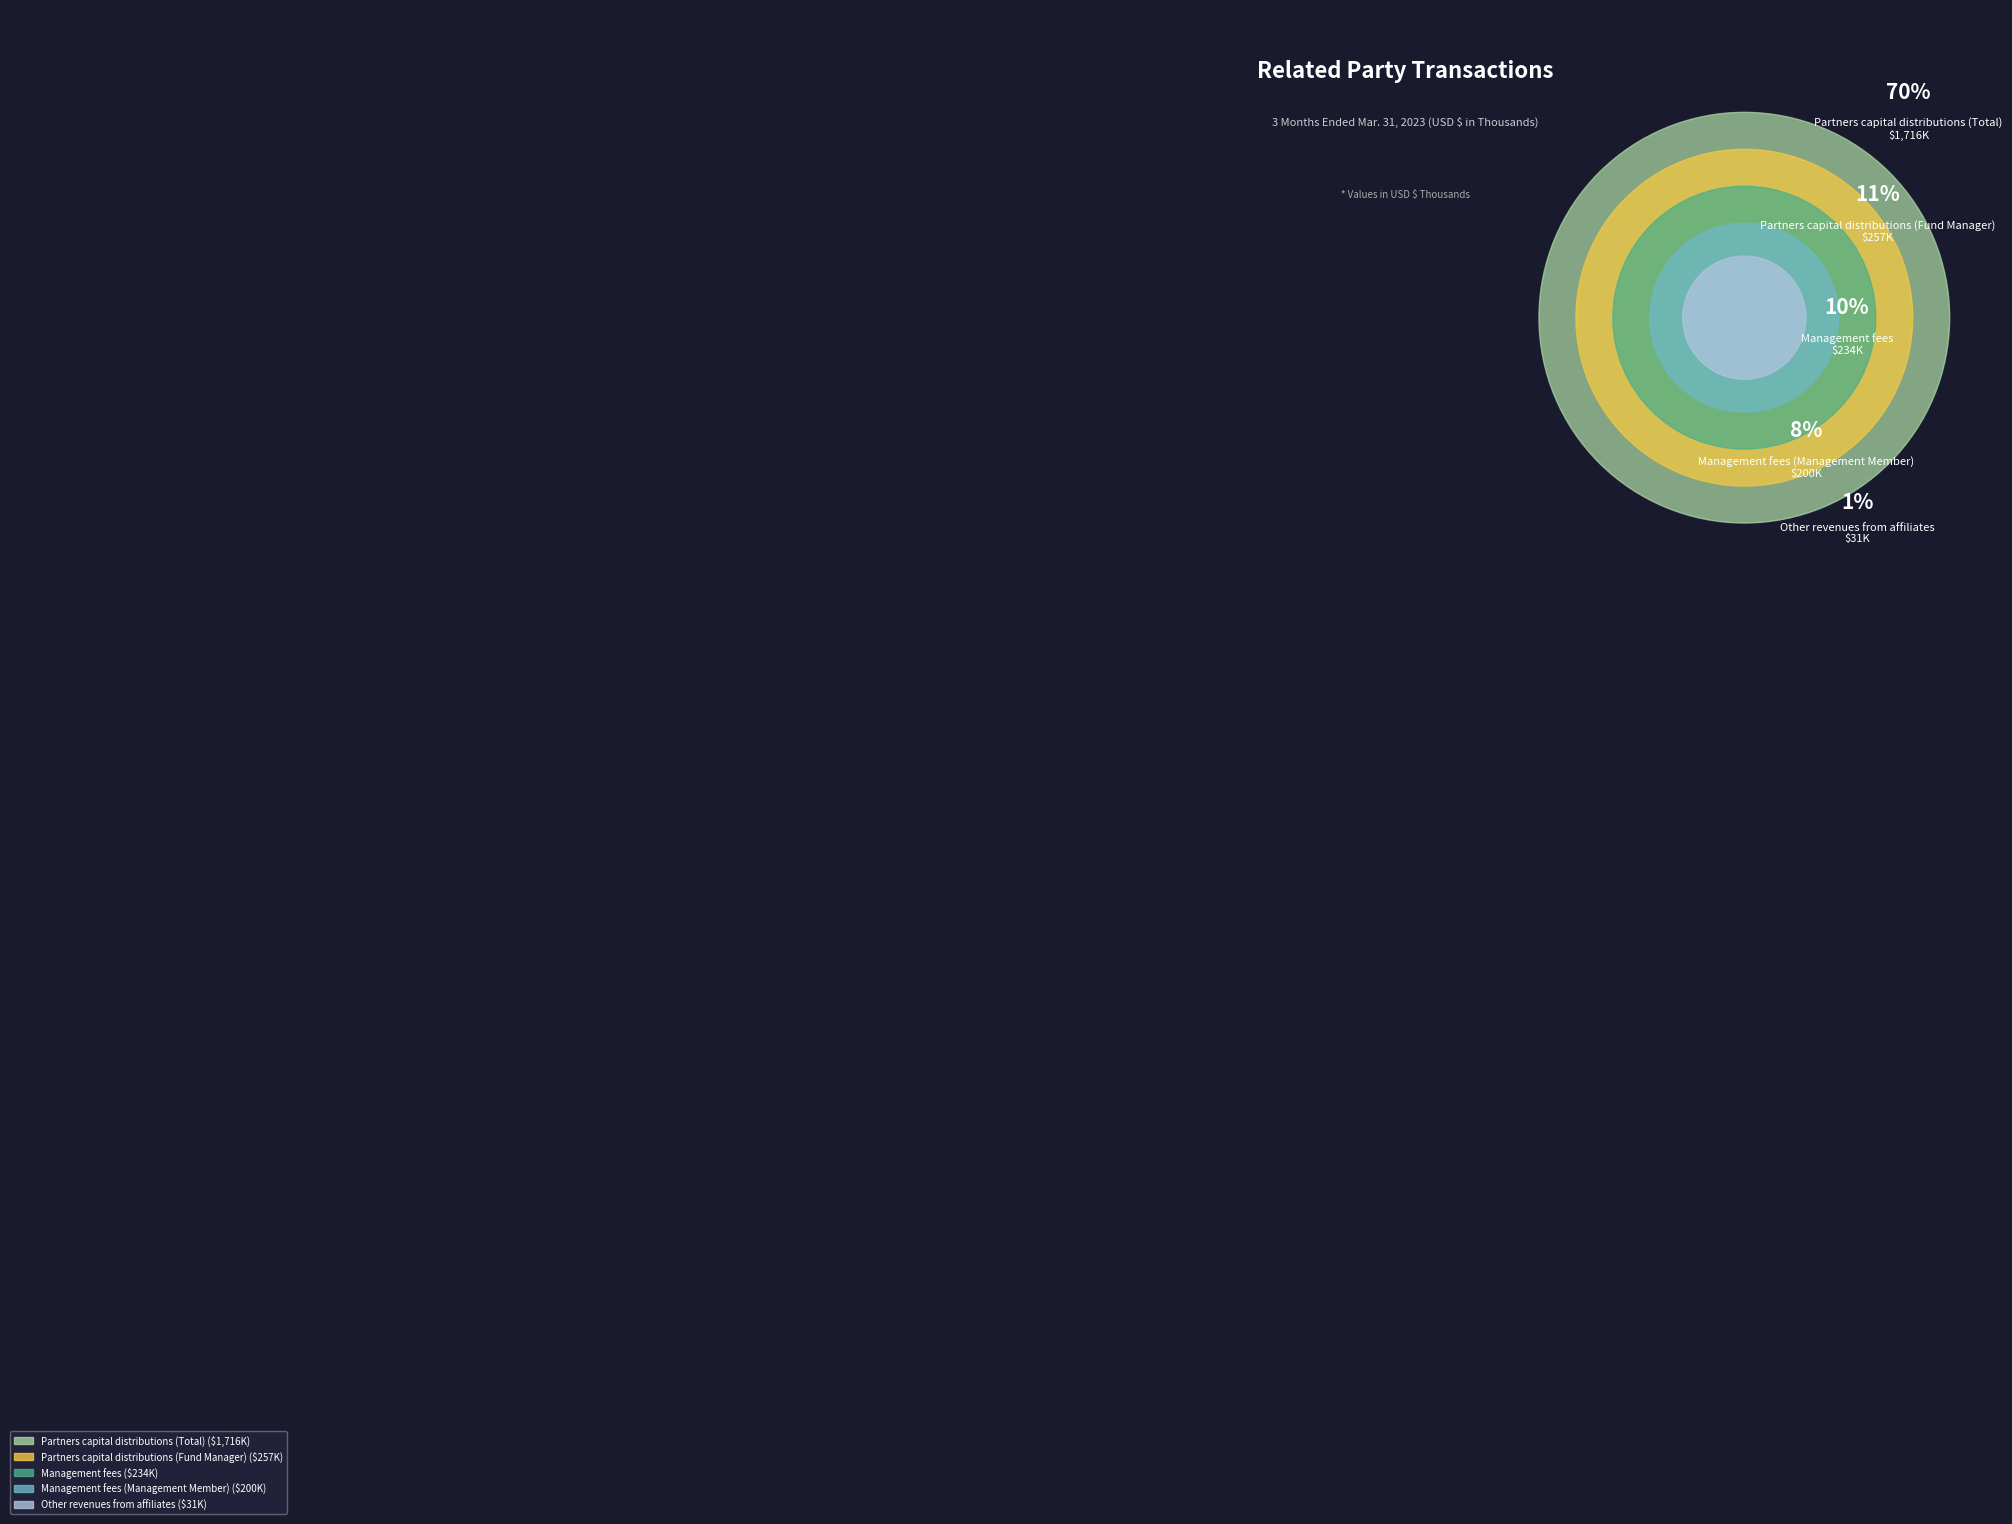

Count the number of slices in the pie.

5